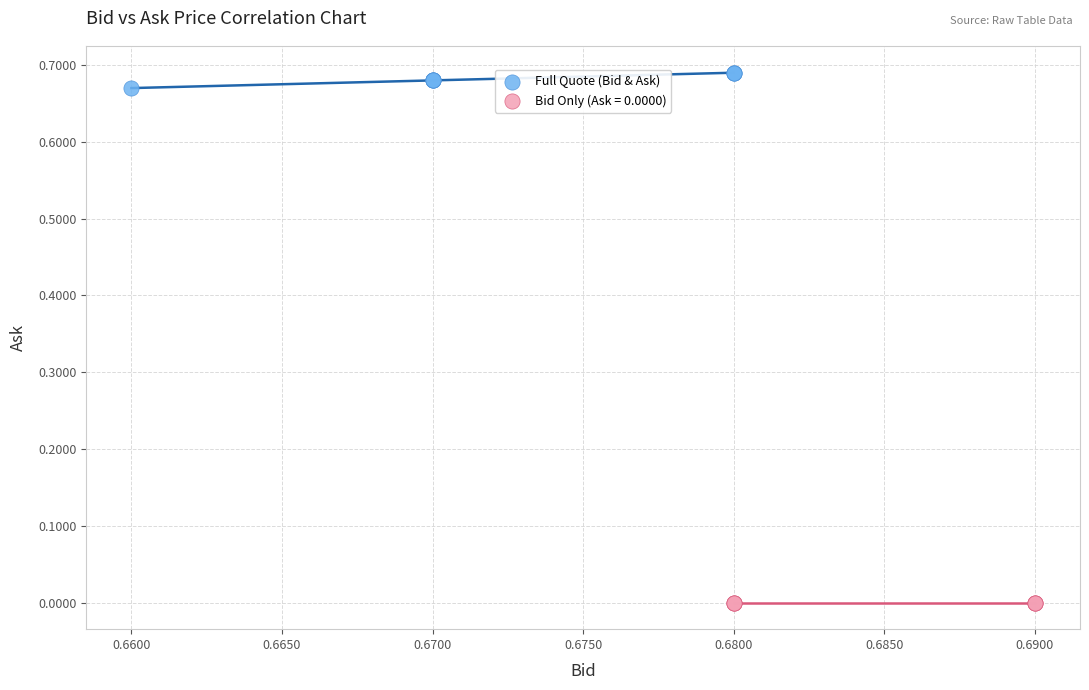

Which series contains the highest Y value?

Full Quote (Bid & Ask)